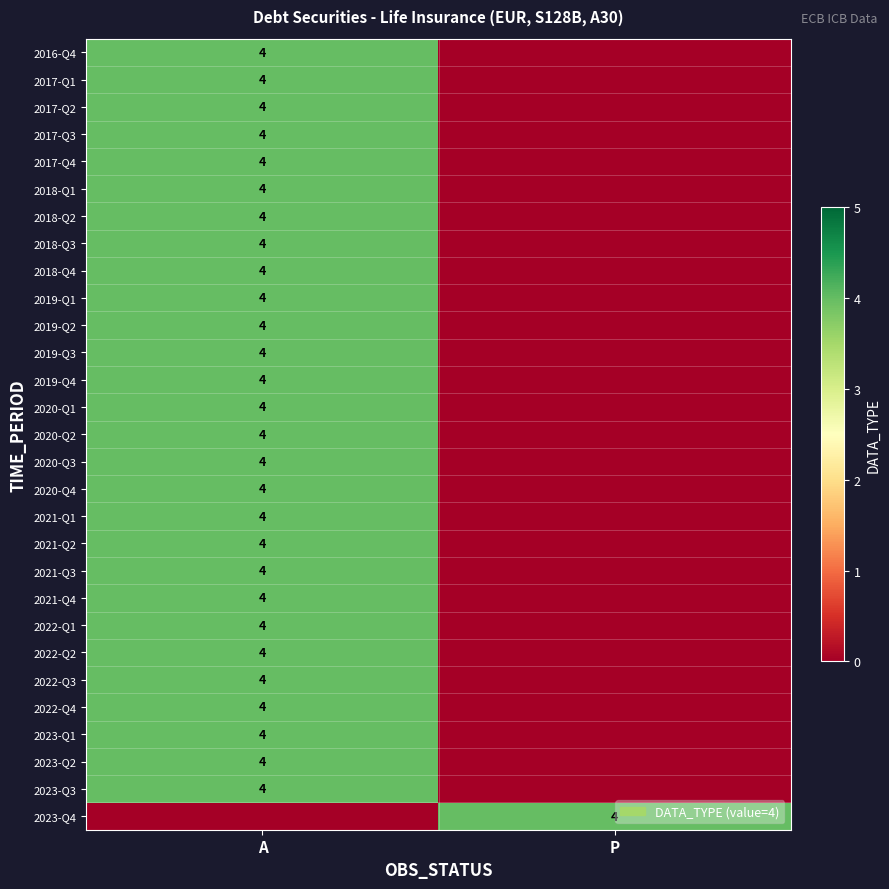

Is it true that 2017-Q3 equals 2 at A?

False